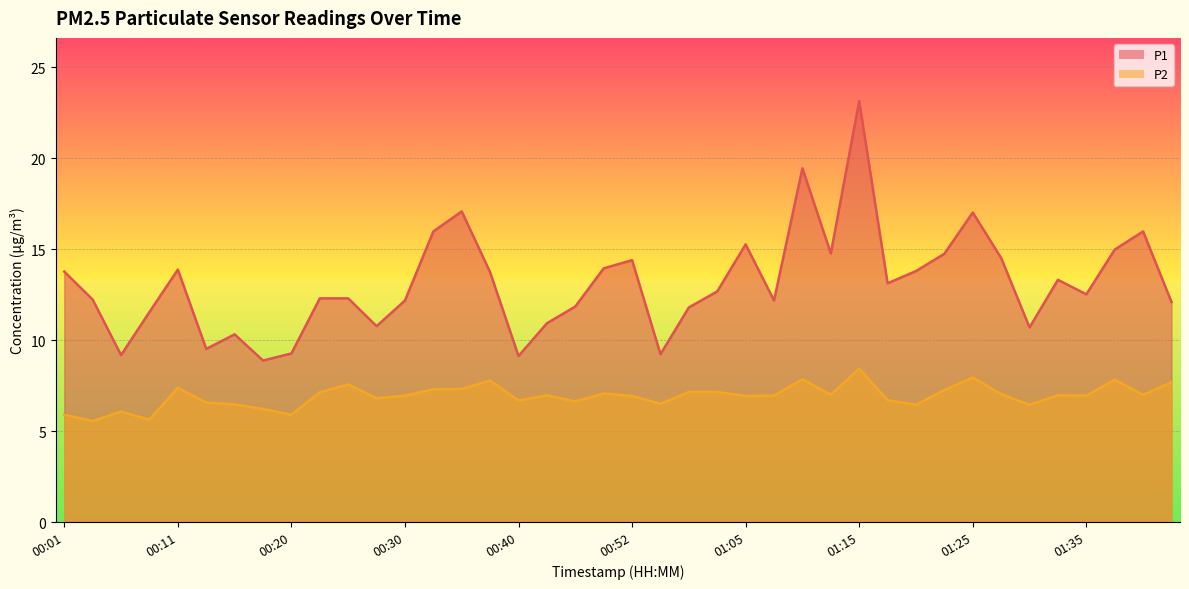

At which category does the chart reach its peak across all series?

01:15